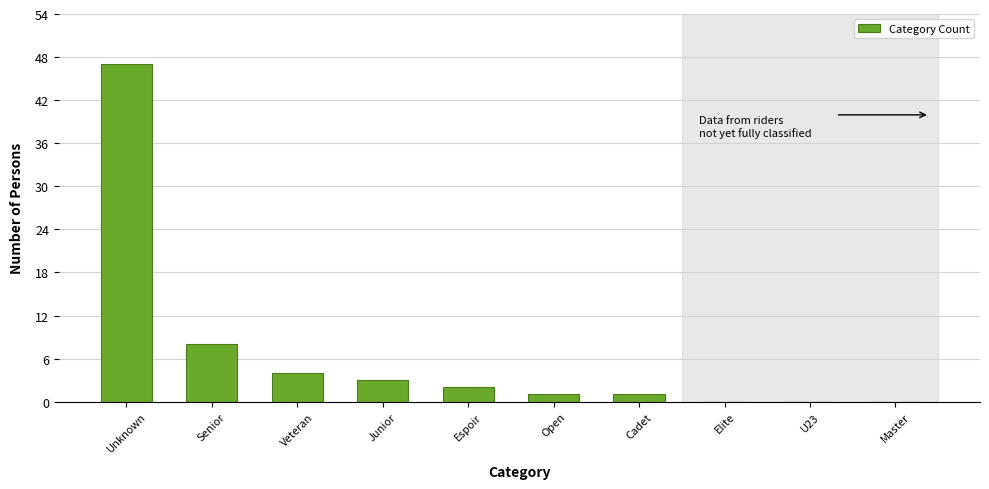

Reading left to right, what are all the values shown in this chart?

Unknown=47	Senior=8	Veteran=4	Junior=3	Espoir=2	Open=1	Cadet=1	Elite=0	U23=0	Master=0